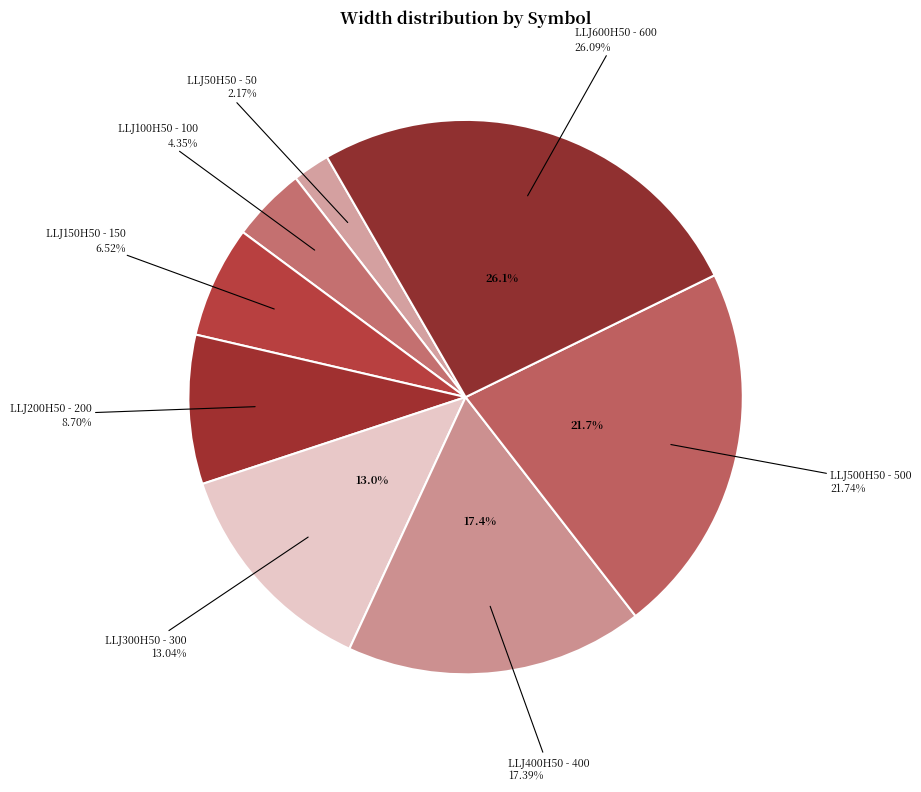

What percentage do LLJ150H50 and LLJ100H50 together represent?

10.9%